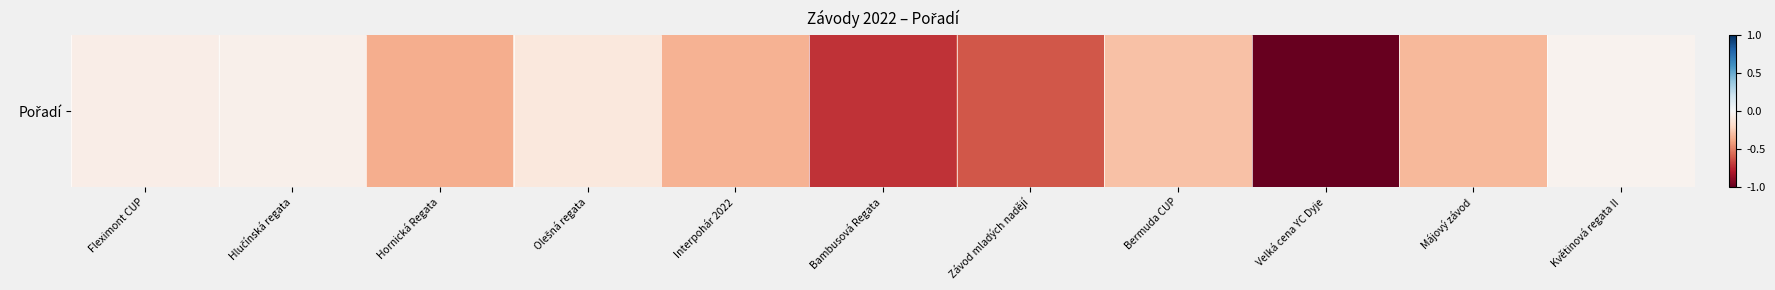

What is the difference between the maximum and second lowest values?

0.7